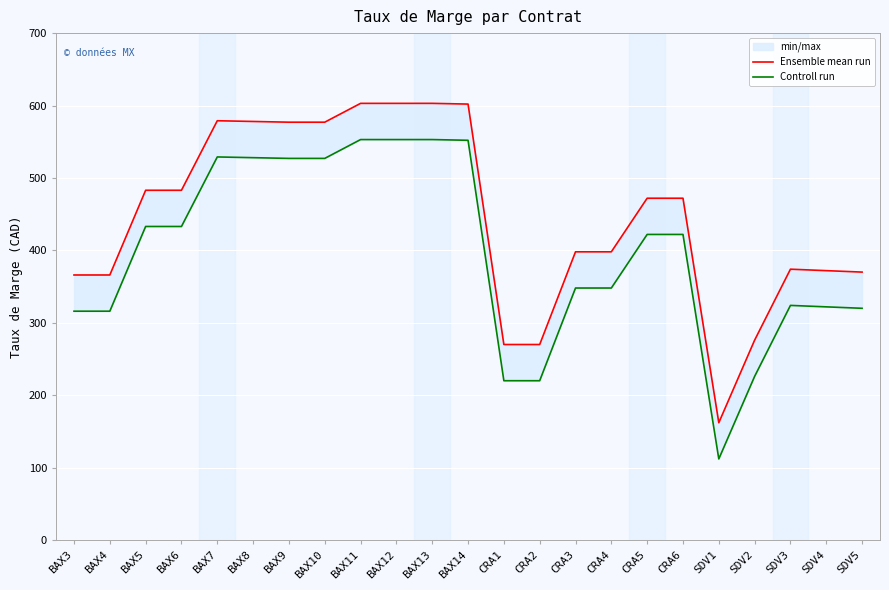

At which category does the chart reach its minimum across all series?

SDV1